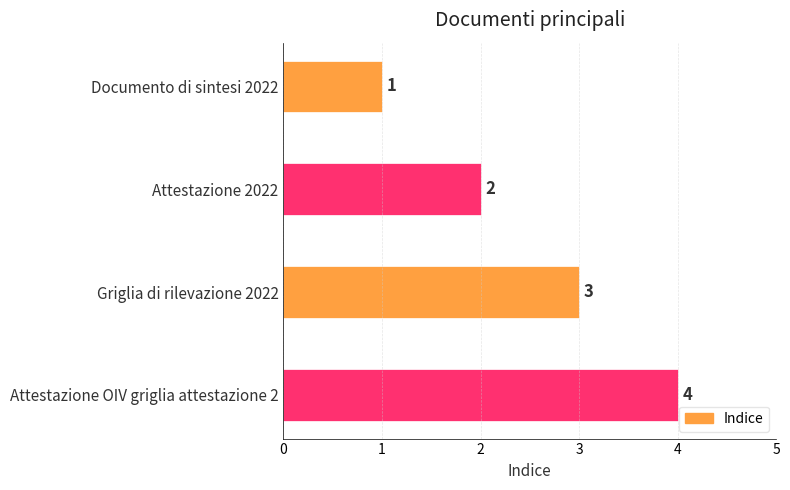

How many values are below 3?

2